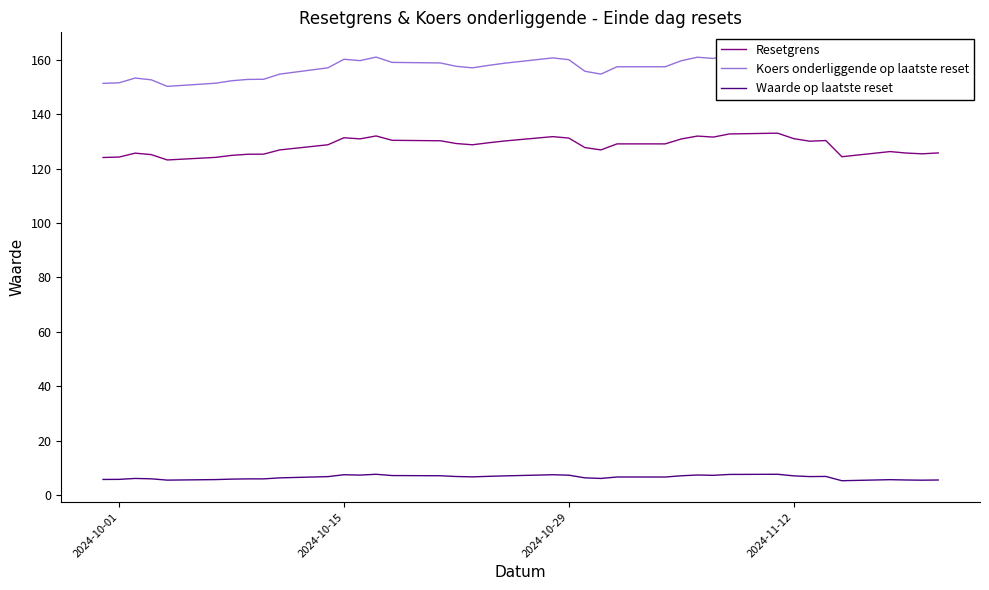

What is the lowest value of the Resetgrens series?

123.2